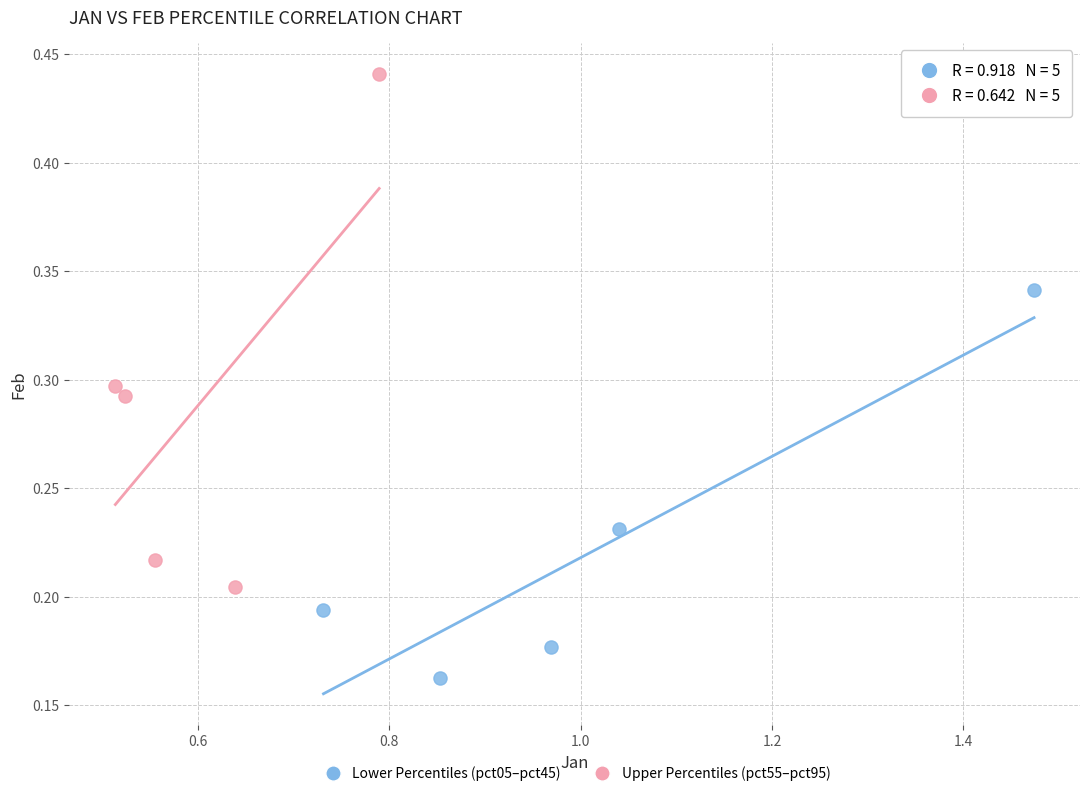

Which series reaches the maximum Y coordinate?

Upper Percentiles (pct55–pct95)